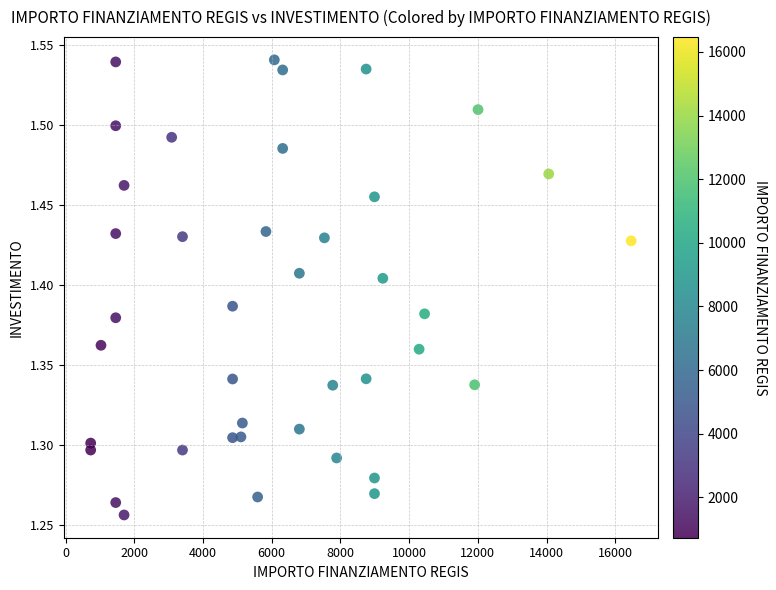

What is the range of X values (max minus min)?

15735.0